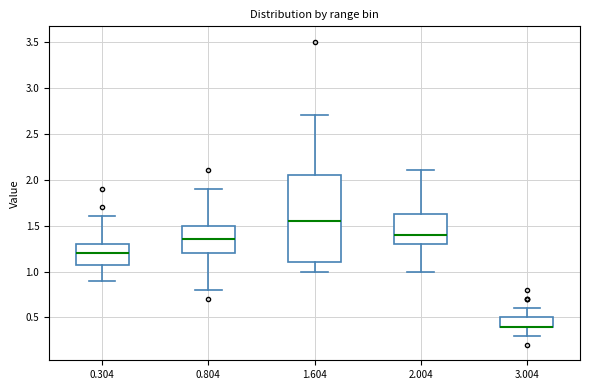

Comparing the boxes themselves (not the whiskers), which one is the tallest?

1.604